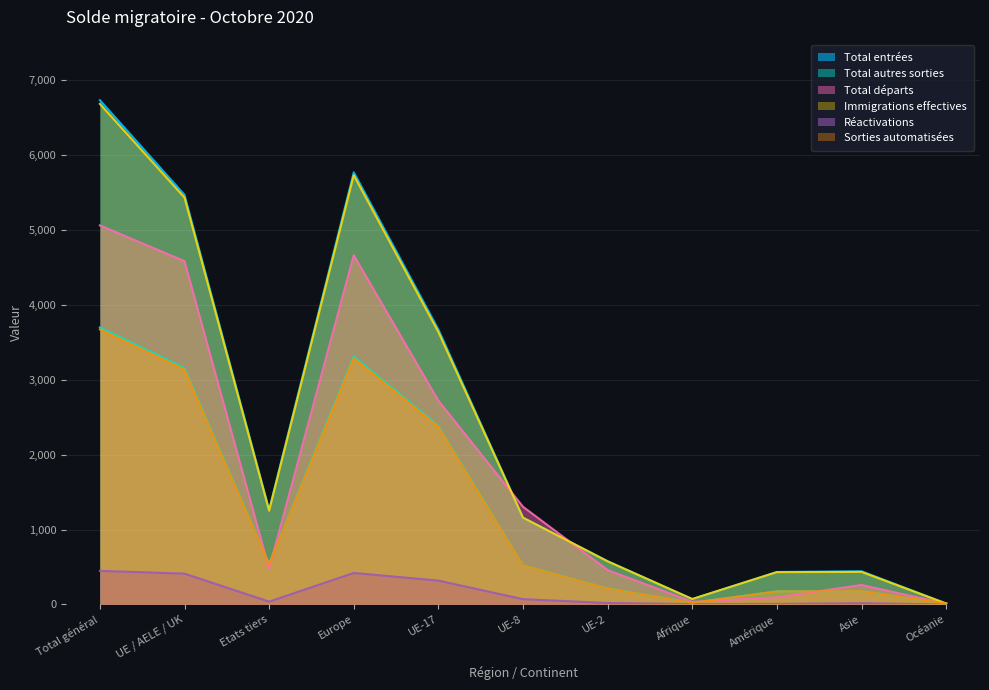

Which has a higher value, Amérique or UE-2?

UE-2